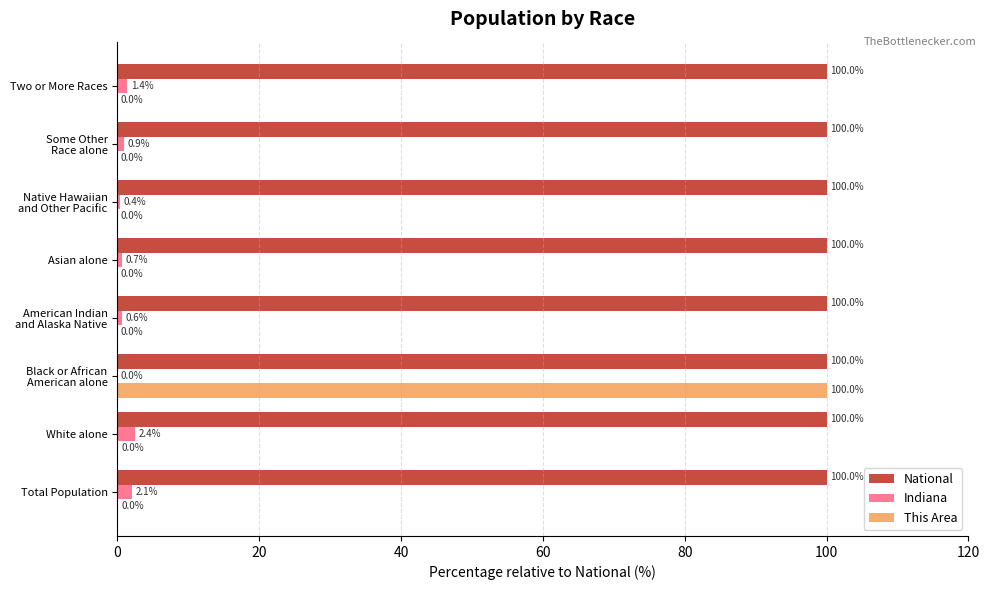

Is it true that National equals 178.4 at White alone?

False